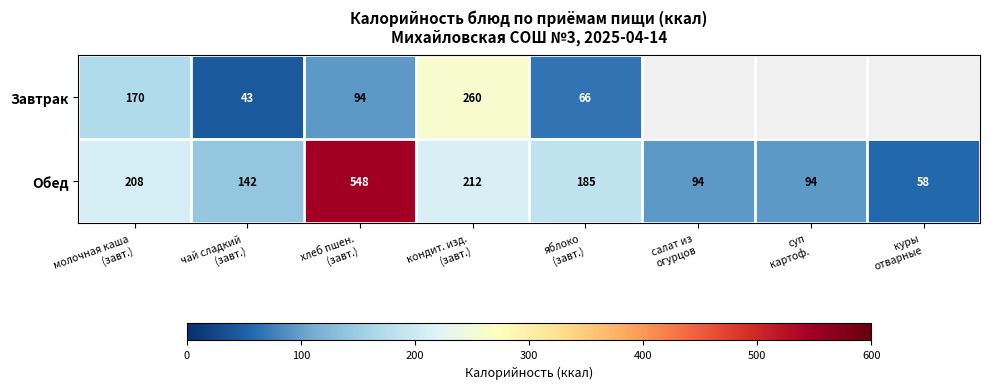

What is the lowest value of the Обед series?

58